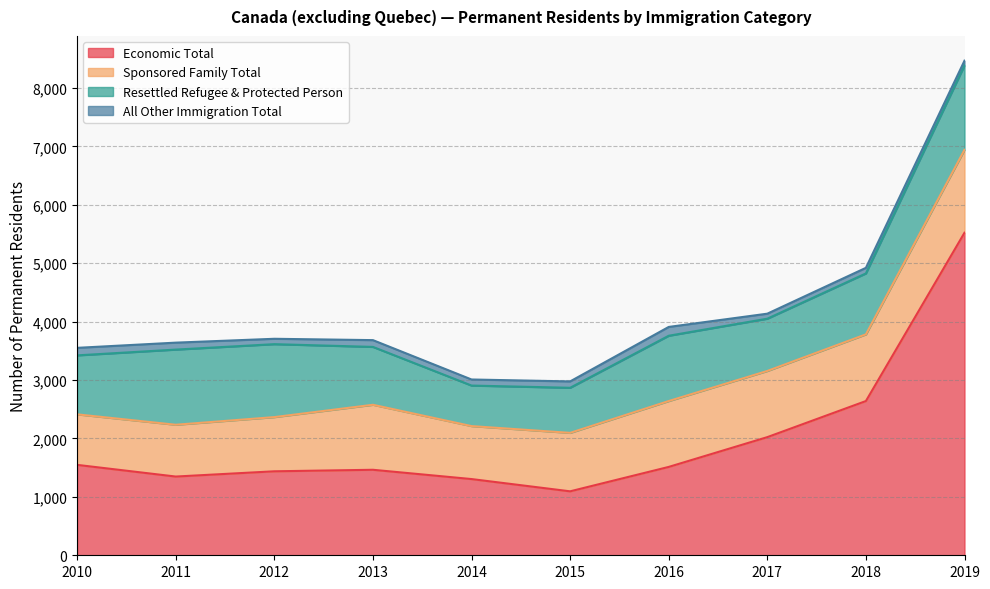

Reading left to right, what are all the values shown in this chart?

Economic Total: 1548	1348	1438	1464	1305	1095	1513	2023	2641	5523
Sponsored Family Total: 865	887	928	1113	907	1001	1128	1133	1142	1420
Resettled Refugee & Protected Person: 1010	1287	1249	991	694	772	1118	895	1043	1445
All Other Immigration Total: 129	119	92	116	104	109	151	86	96	81